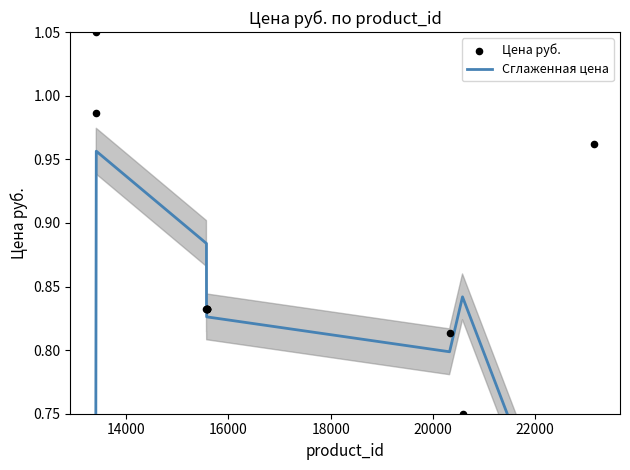

Which series reaches the maximum Y coordinate?

Цена руб.